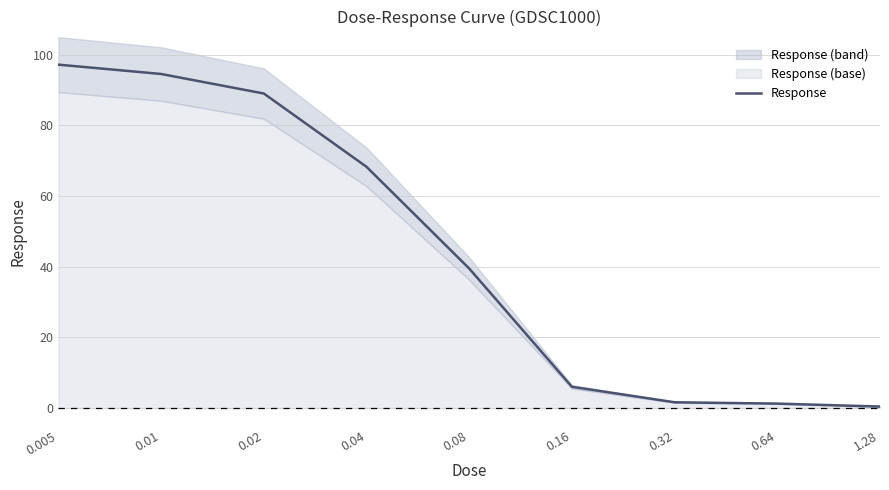

The value at 0.02 is 134.9. True or false?

False